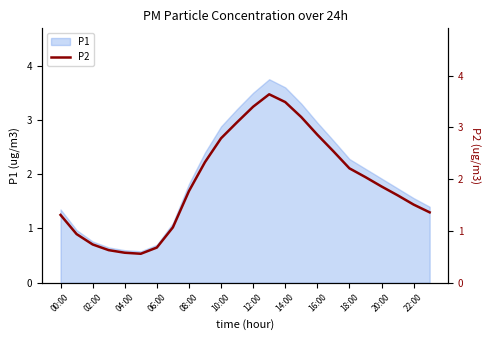

True or false: the data has more than 2 interior local peaks.

False